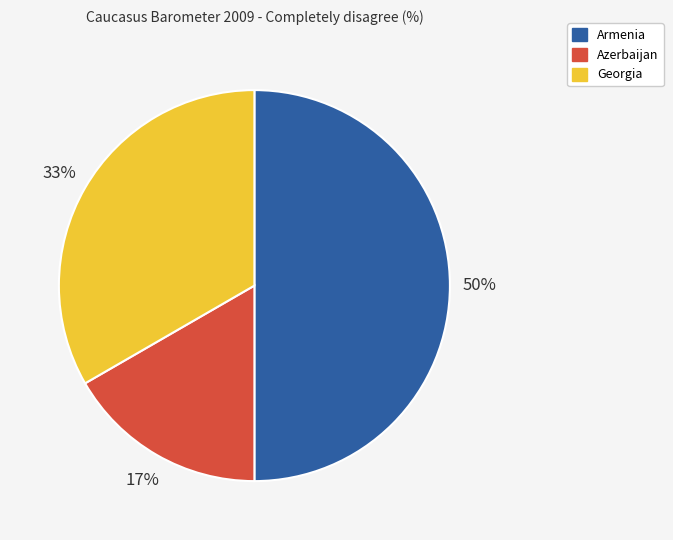

Which slice is the smallest?

Azerbaijan